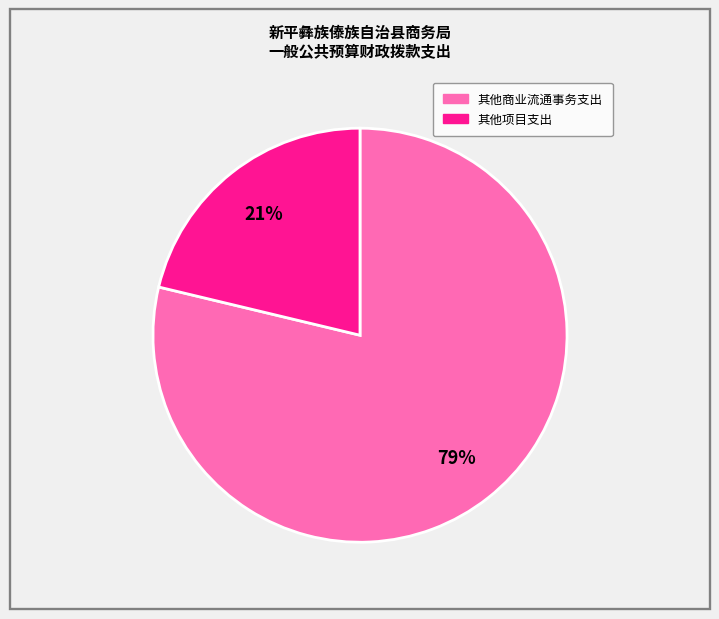

To the nearest percent, what is the average slice percentage?

50%